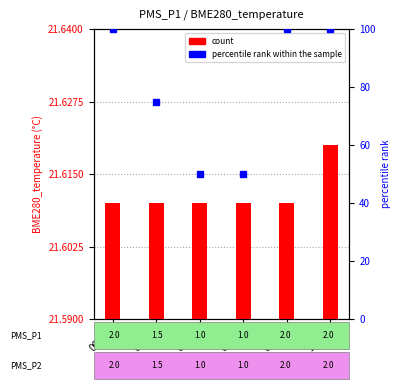

Between 00:00 and 08:00, which is larger?

00:00